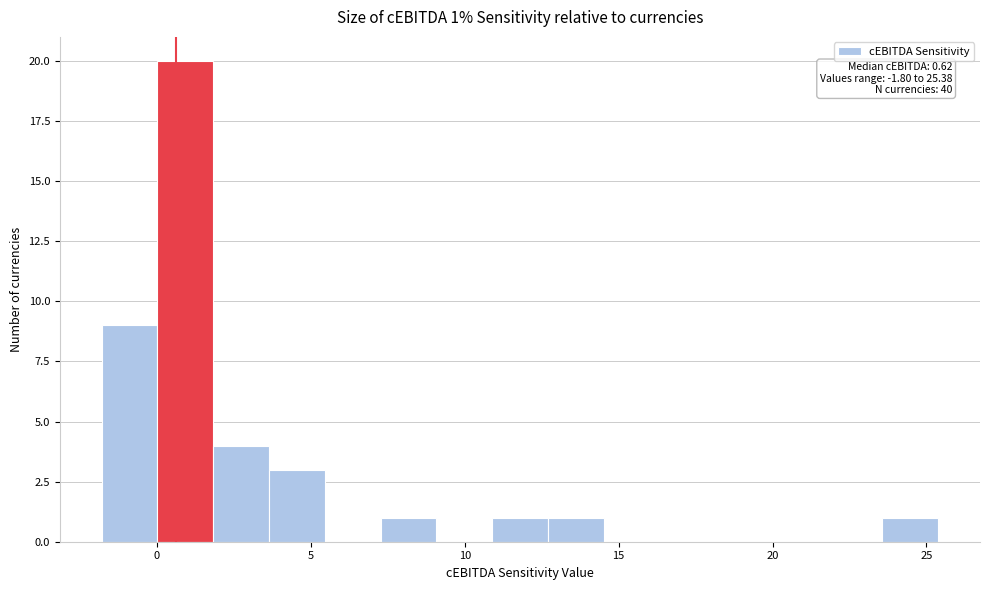

Read against the x-axis, roughly where is the centre of the tallest bar?

1.0